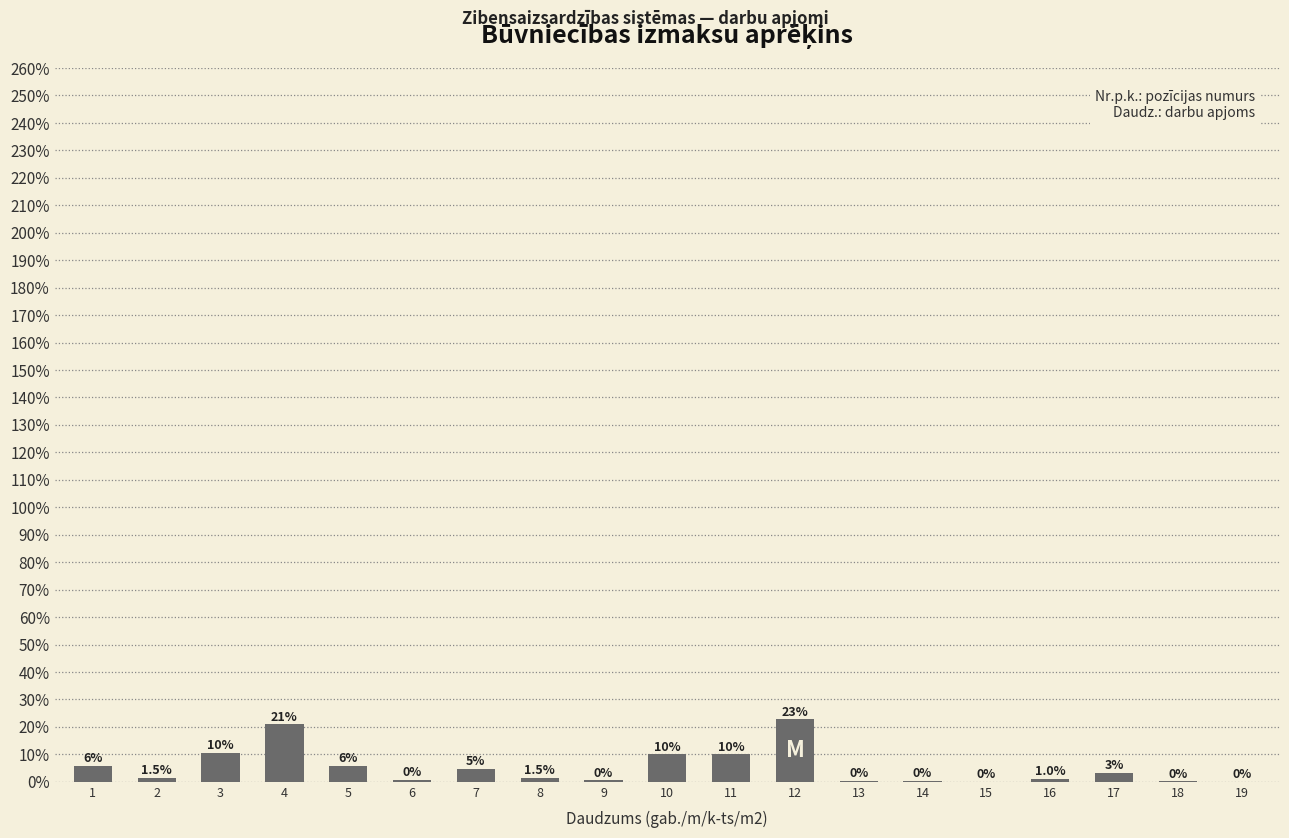

Where does the data first go above 1?

1